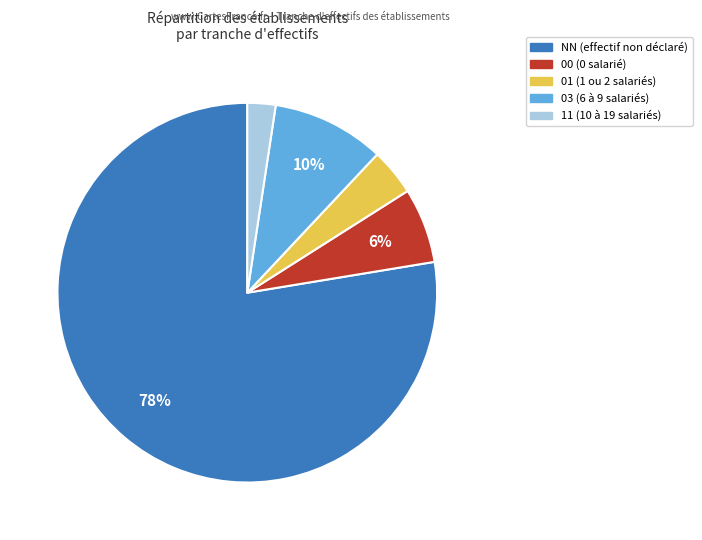

Do NN and 00 together represent more than half of the pie?

Yes